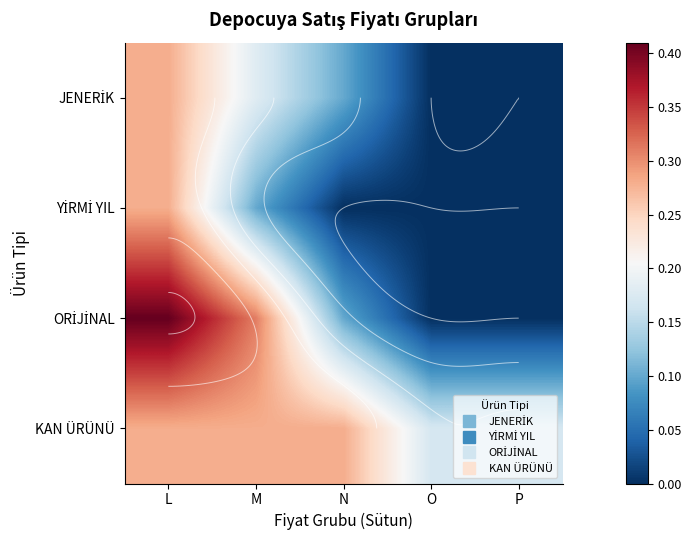

Between P and N, which is larger?

N